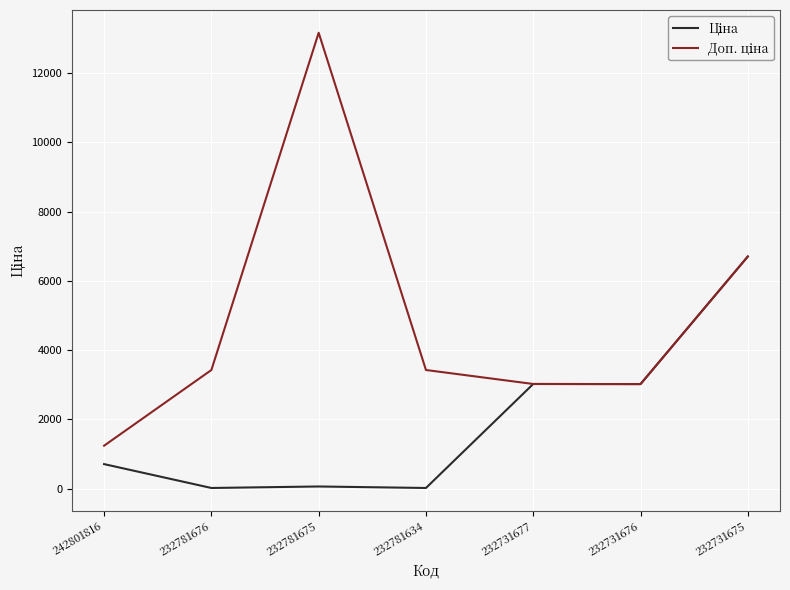

At which category does the chart reach its peak across all series?

232781675